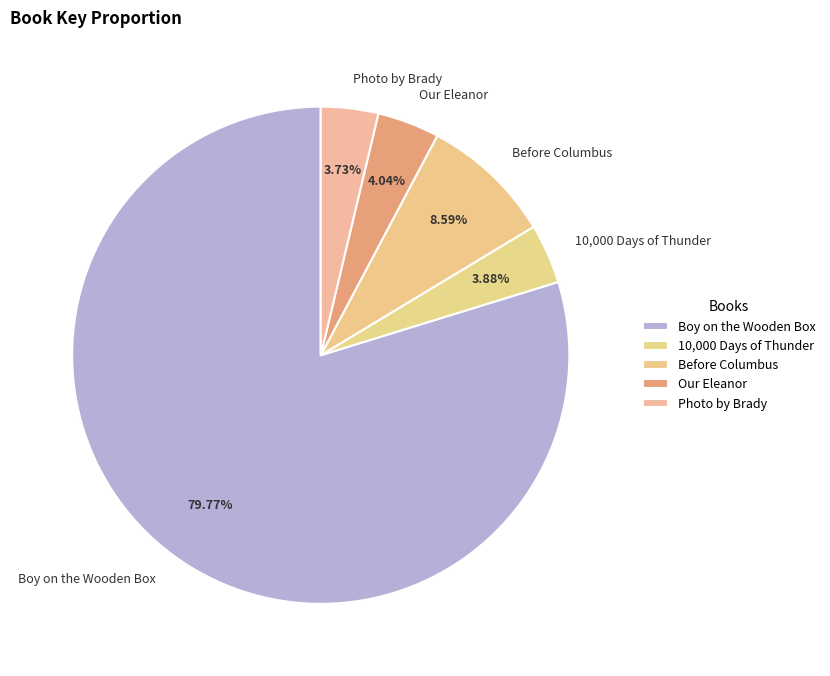

True or false: 10,000 Days of Thunder accounts for 4% of the total.

True